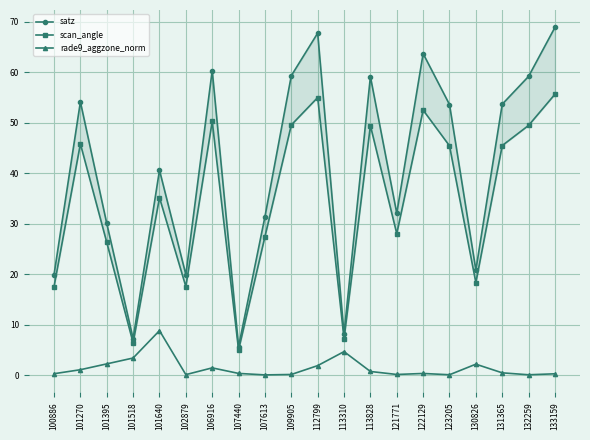

True or false: rade9_aggzone_norm has a value of 0.4 at 133159.

False